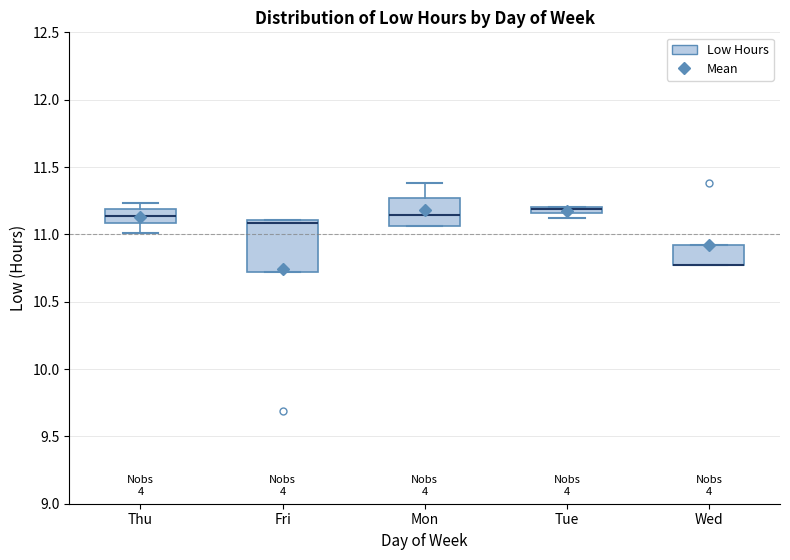

Where is the lower edge of the box for Tue on the y-axis? The values are not printed on the chart, so give them approximately, as read against the axis.

11.15